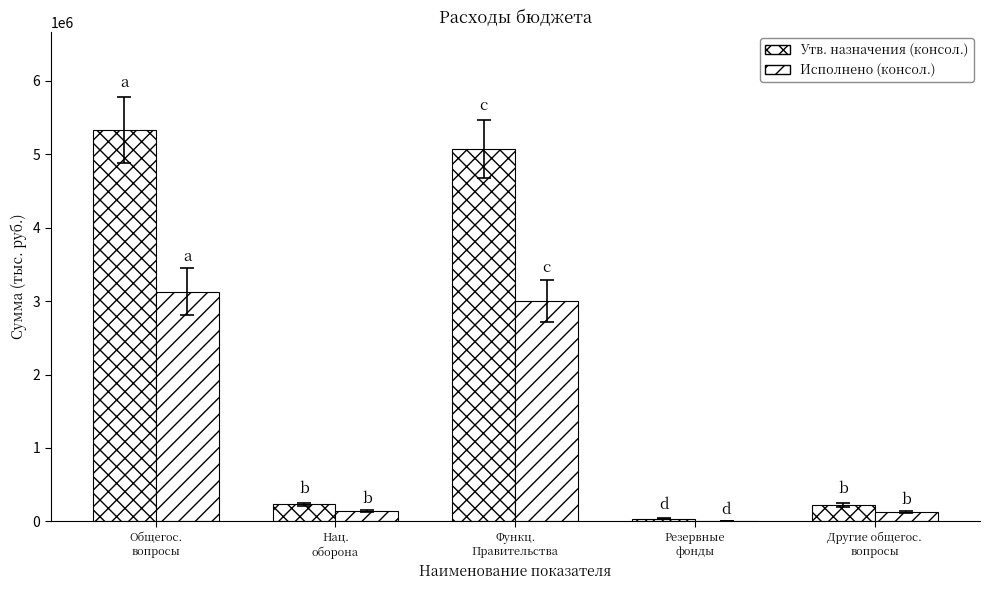

What is the lowest value of the Утв. назначения (консол.) series?

35000.0